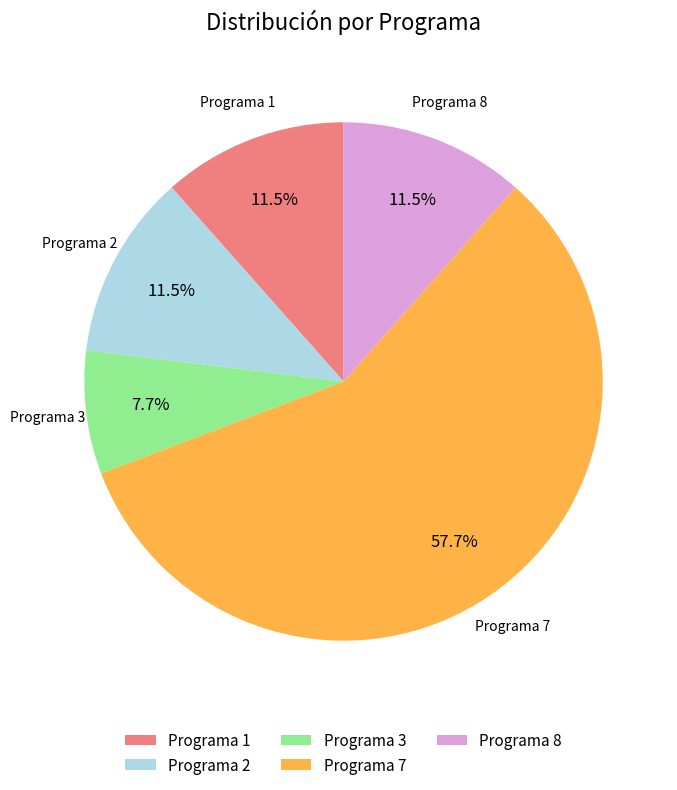

Which category accounts for the majority?

Programa 7